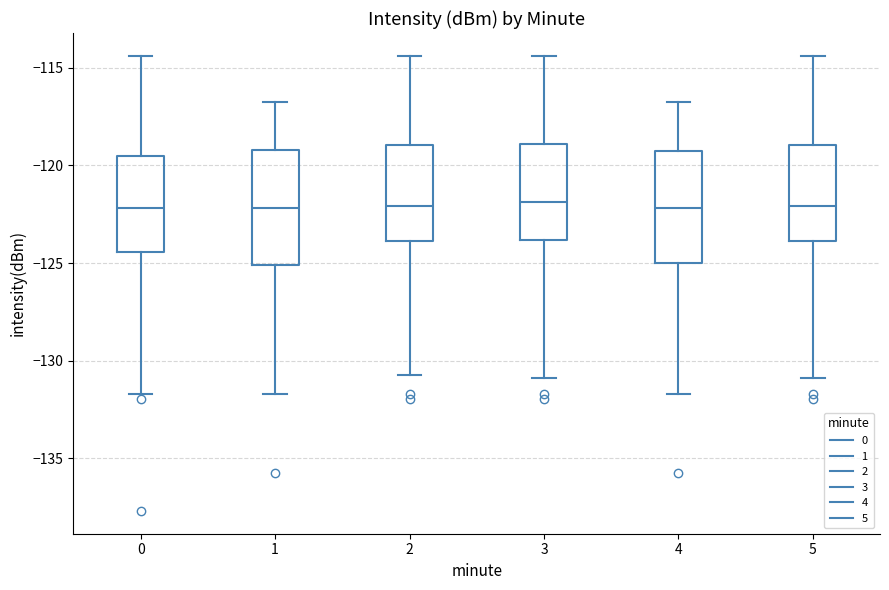

Reading left to right, read every box against the y-axis: the position of its median line, the range the box covers, and the ends of its whiskers. The values are not printed on the chart, so give them approximately, as read against the axis.

0: median -122.0, box -124.5 to -119.5, whiskers -131.5 to -114.5
1: median -122.0, box -125.0 to -119.0, whiskers -131.5 to -117.0
2: median -122.0, box -124.0 to -119.0, whiskers -130.5 to -114.5
3: median -122.0, box -124.0 to -119.0, whiskers -131.0 to -114.5
4: median -122.0, box -125.0 to -119.5, whiskers -131.5 to -117.0
5: median -122.0, box -124.0 to -119.0, whiskers -131.0 to -114.5